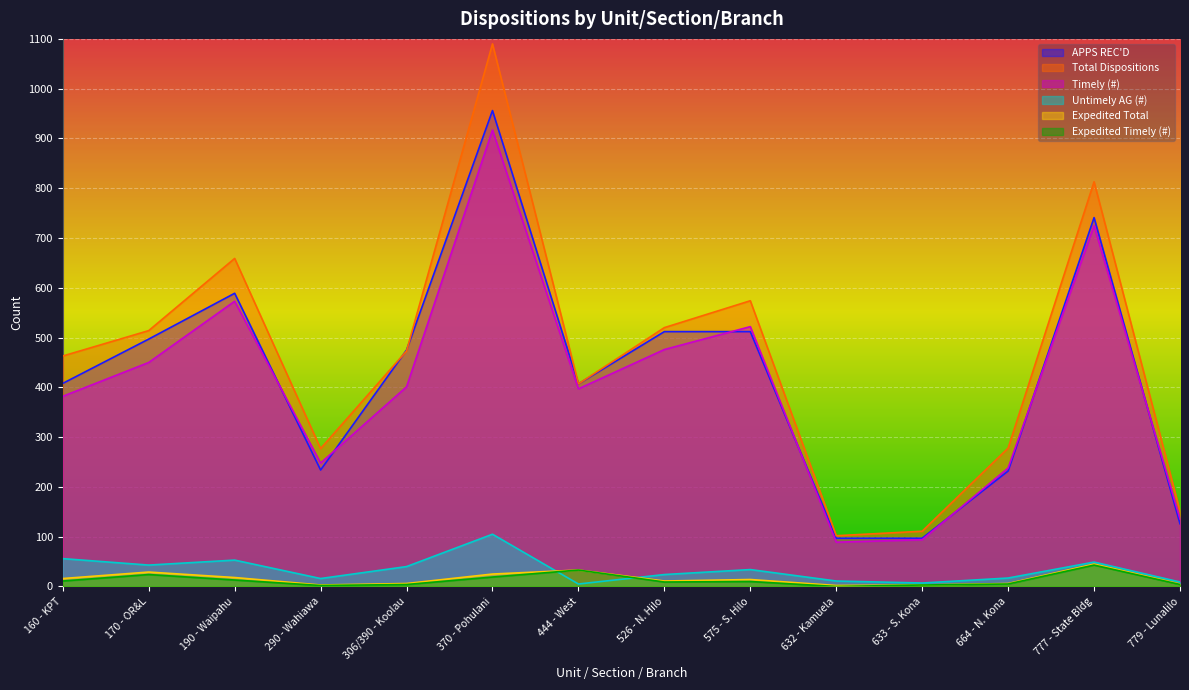

Does the chart display data point markers on the line(s)?

No